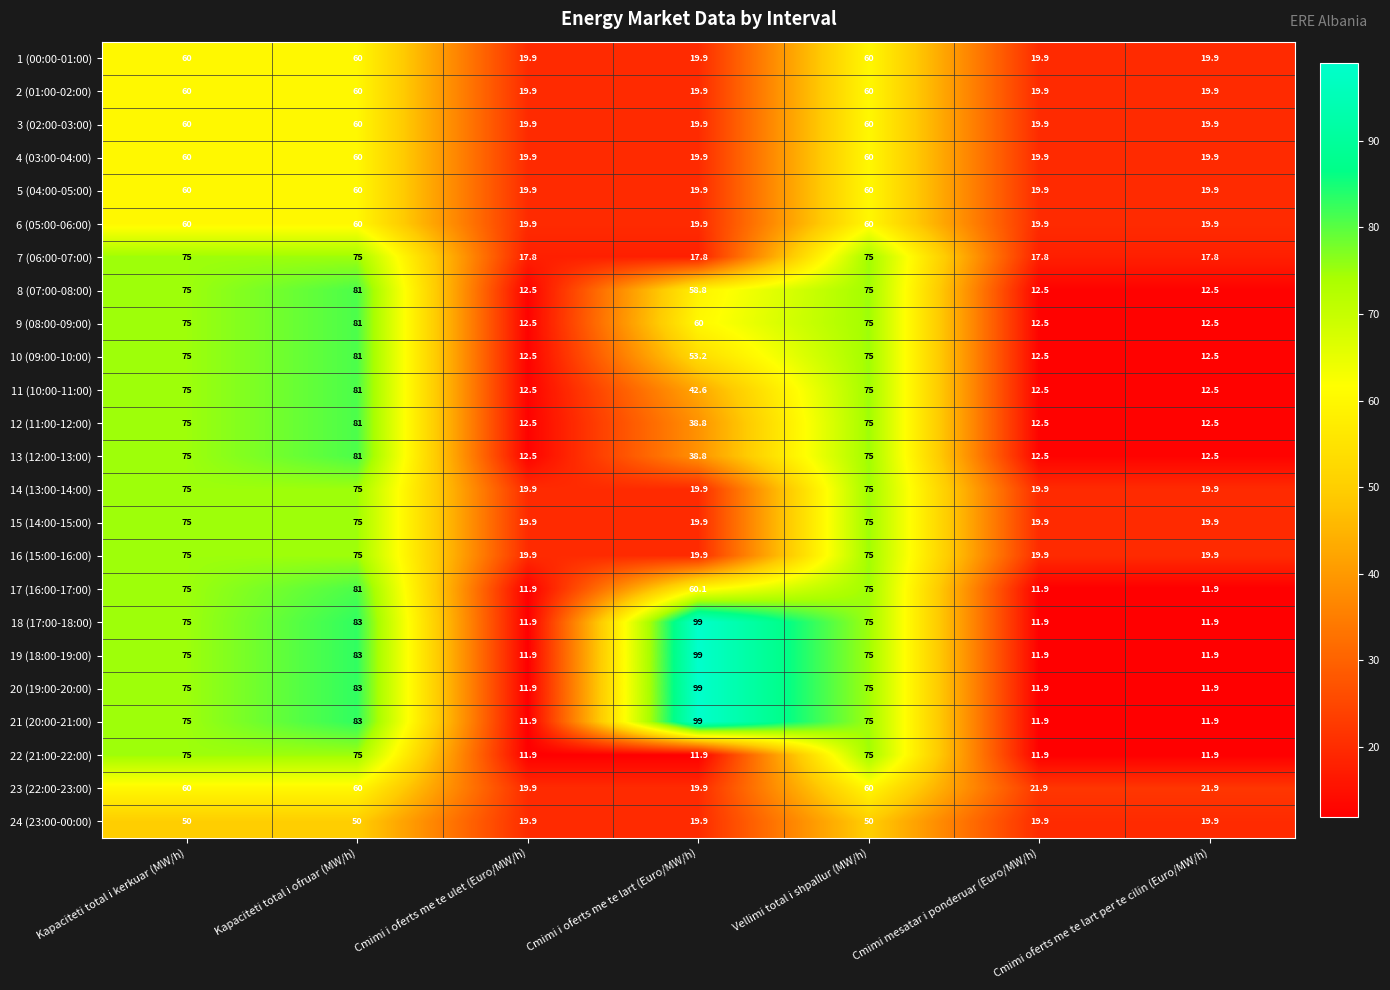

Is it true that 15 (14:00-15:00) equals 19.9 at Cmimi i oferts me te lart (Euro/MW/h)?

True